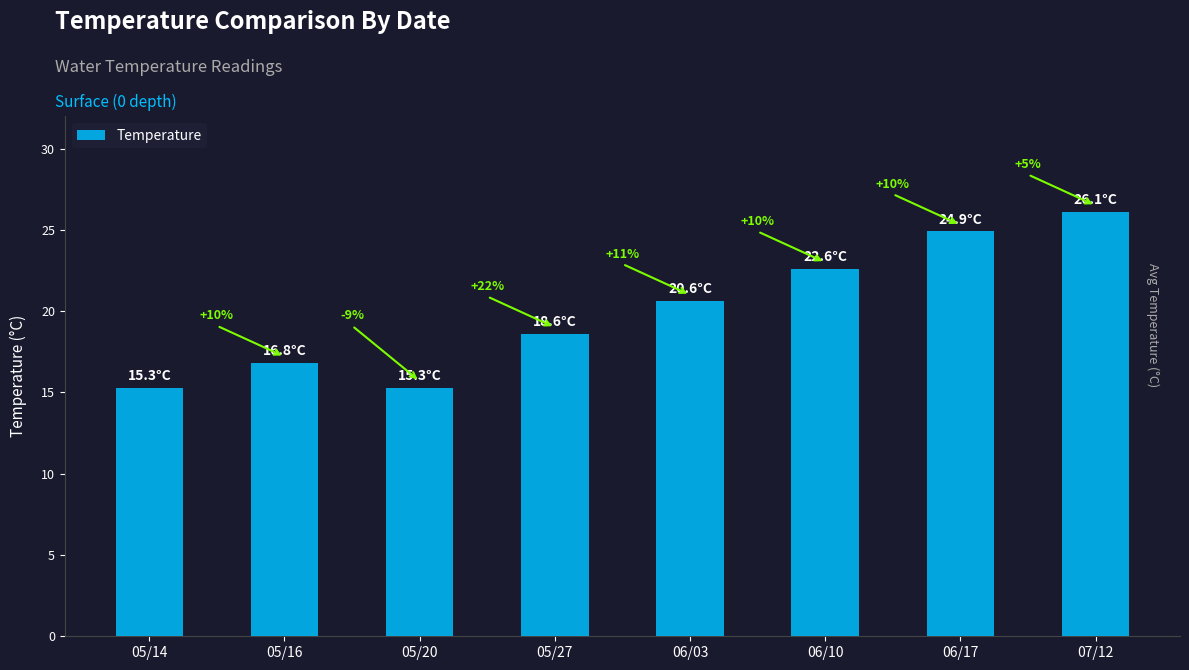

Reading right to left, transcribe all the data shown in this chart.

26.1	24.9	22.6	20.6	18.6	15.3	16.8	15.3